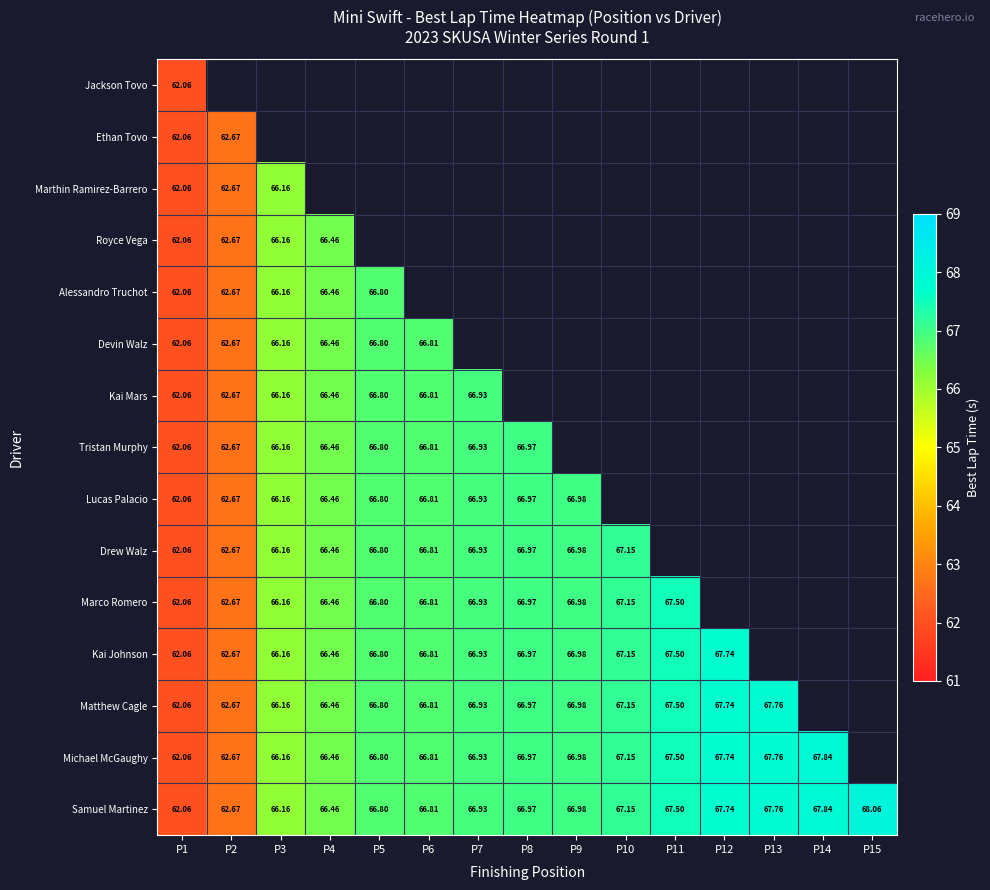

At which category is the sum across all series the highest?

P1